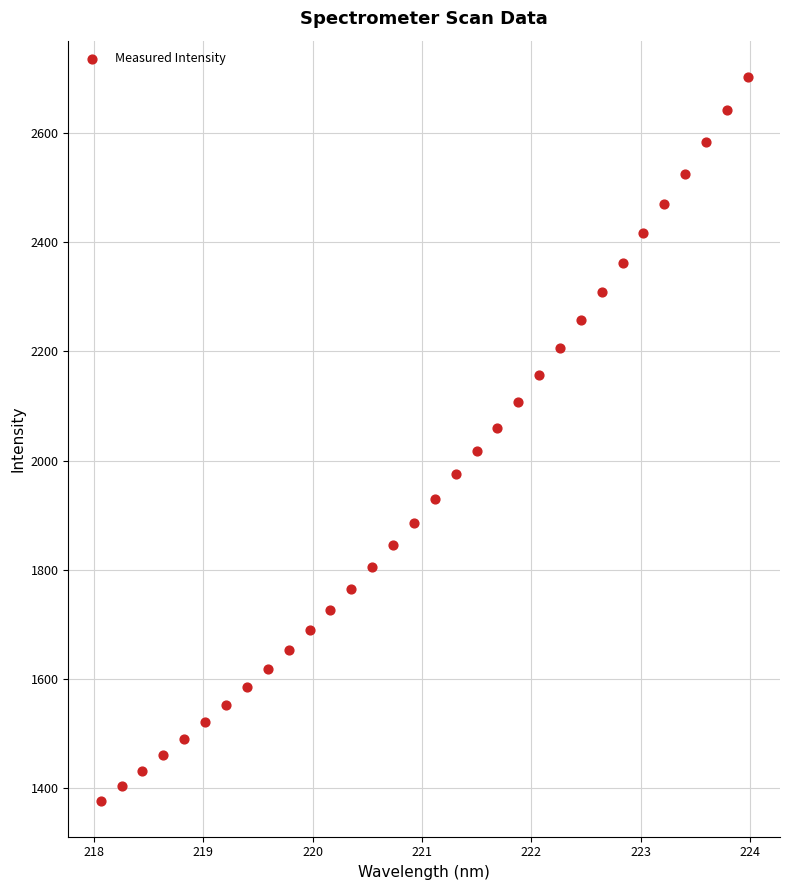

What is the range of X values (max minus min)?

5.9